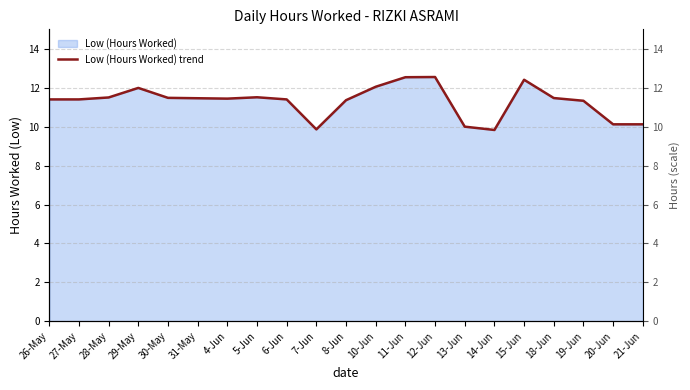

How many data points are above 11?

16